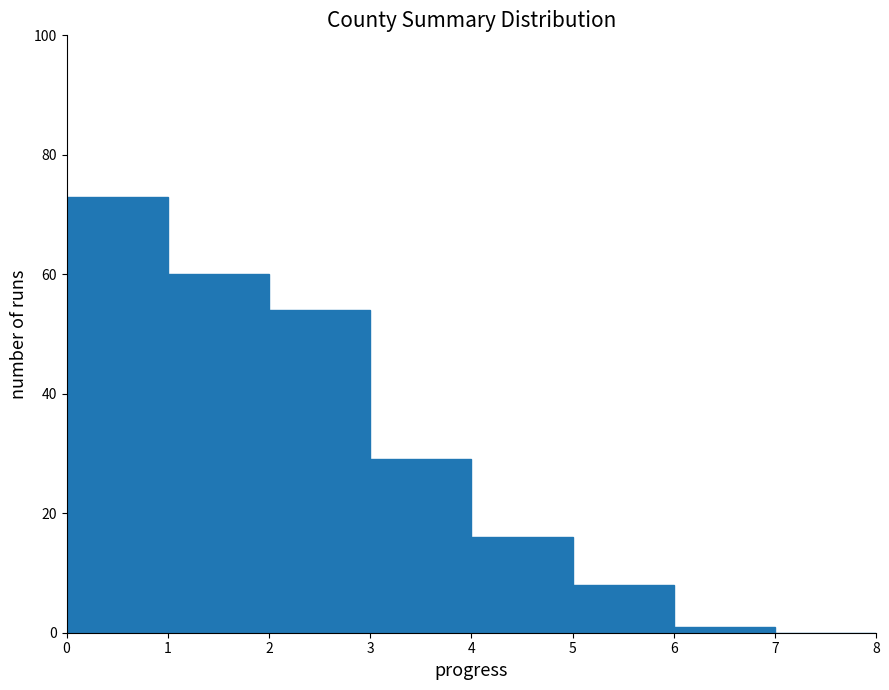

How tall is the bar that spans 5 to 6 on the x-axis? The values are not printed on the chart, so give them approximately, as read against the axis.

8